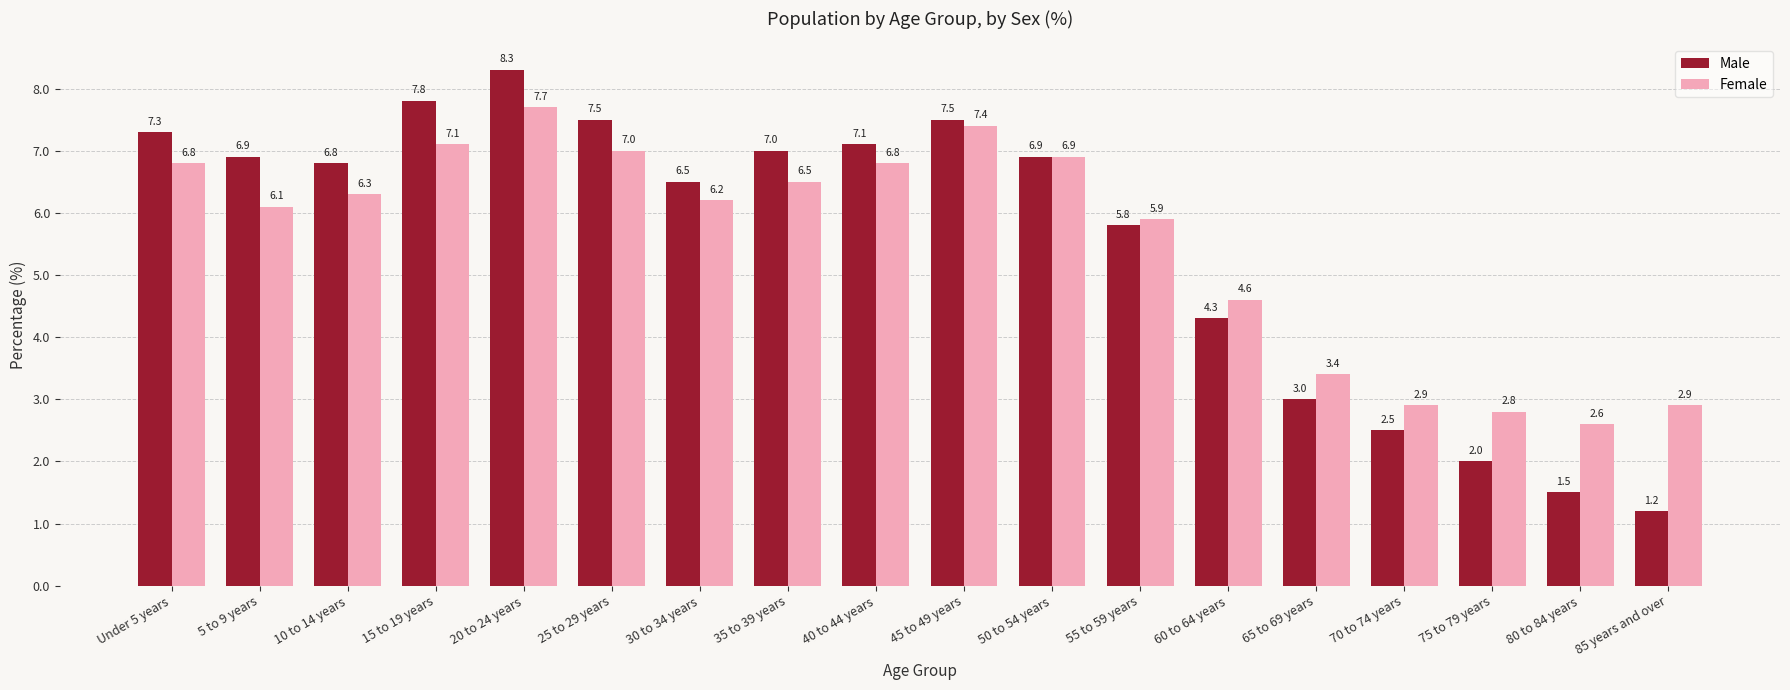

What is the total value across all series at 70 to 74 years?

5.4